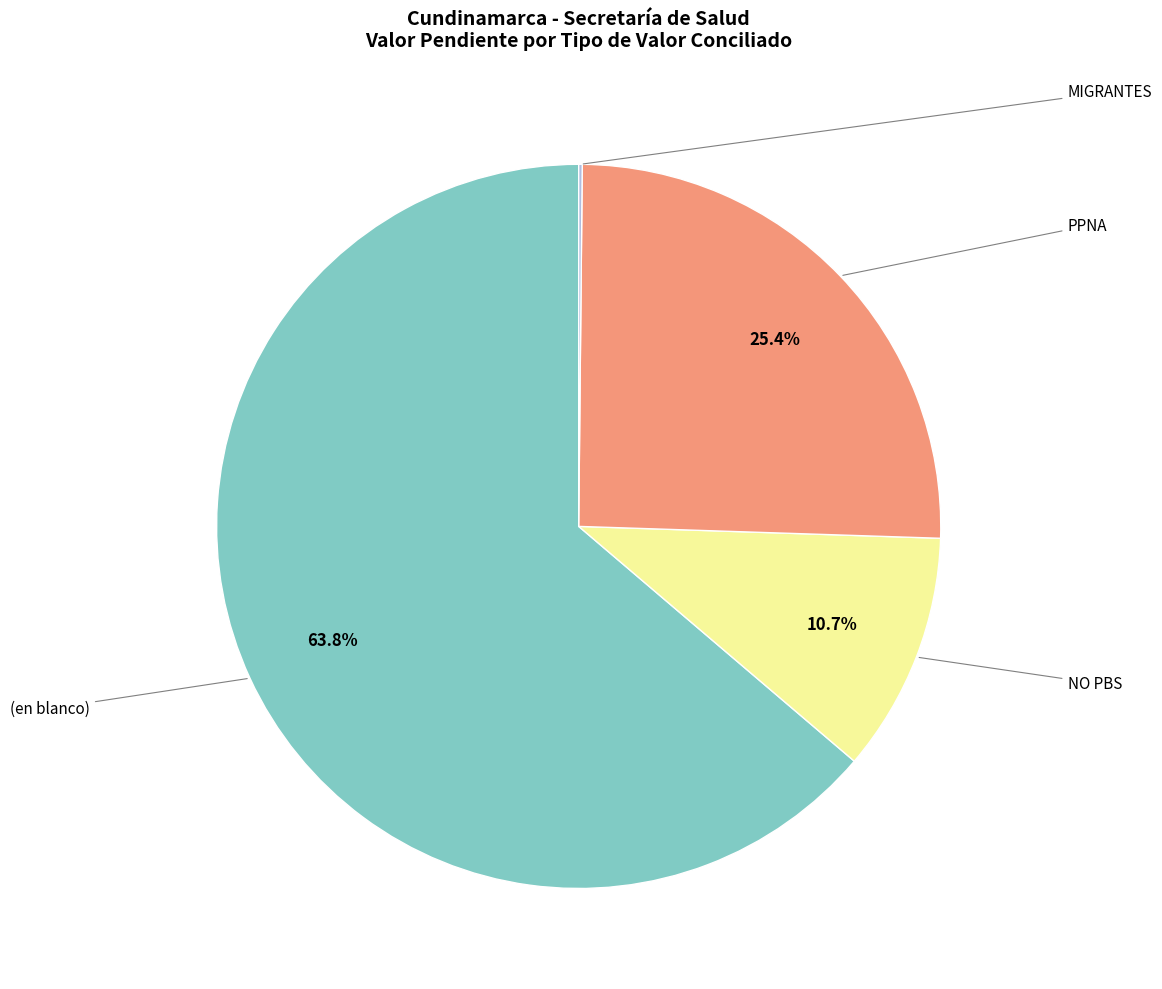

Is there a majority slice in this chart?

Yes